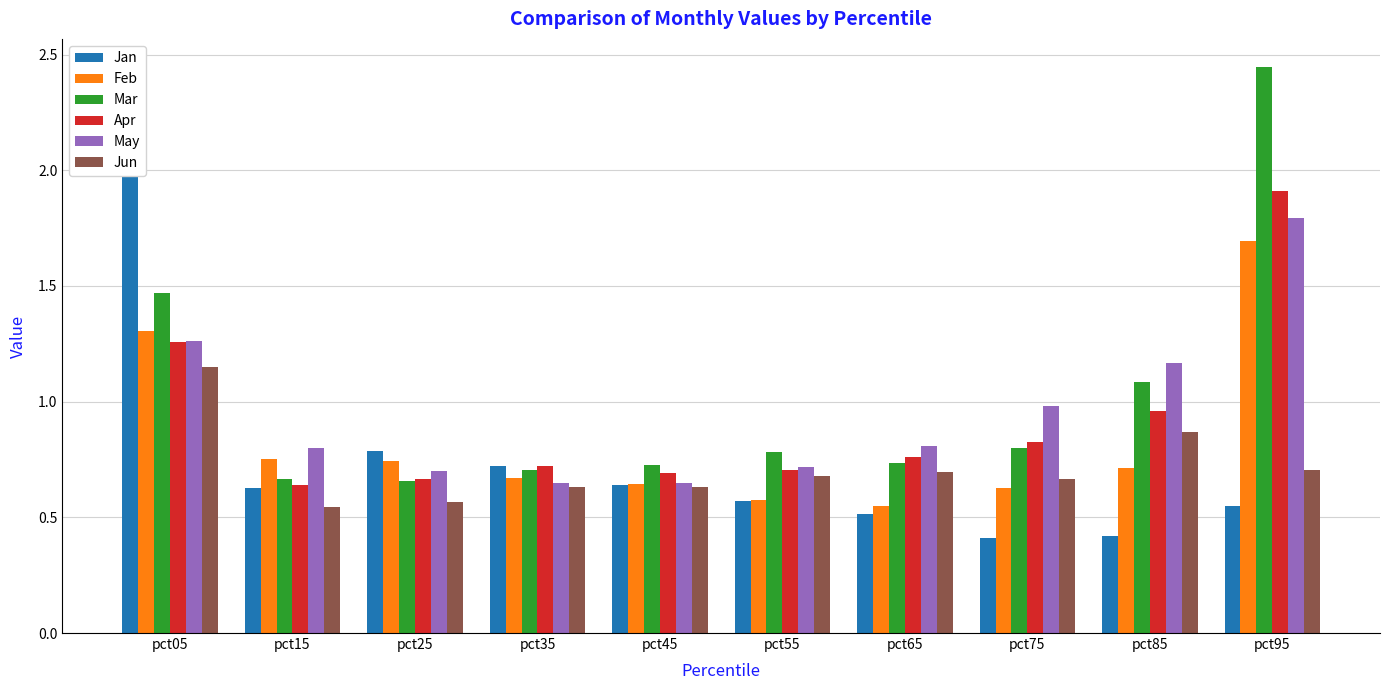

Where is Jan nearest to the value 1?

pct25